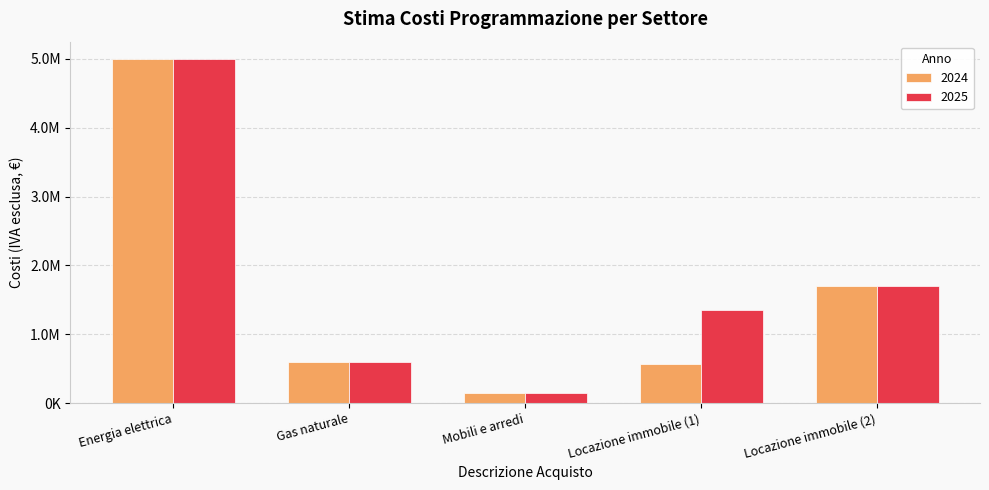

At Locazione immobile (2), list the series in order from largest to smallest.

2024, 2025